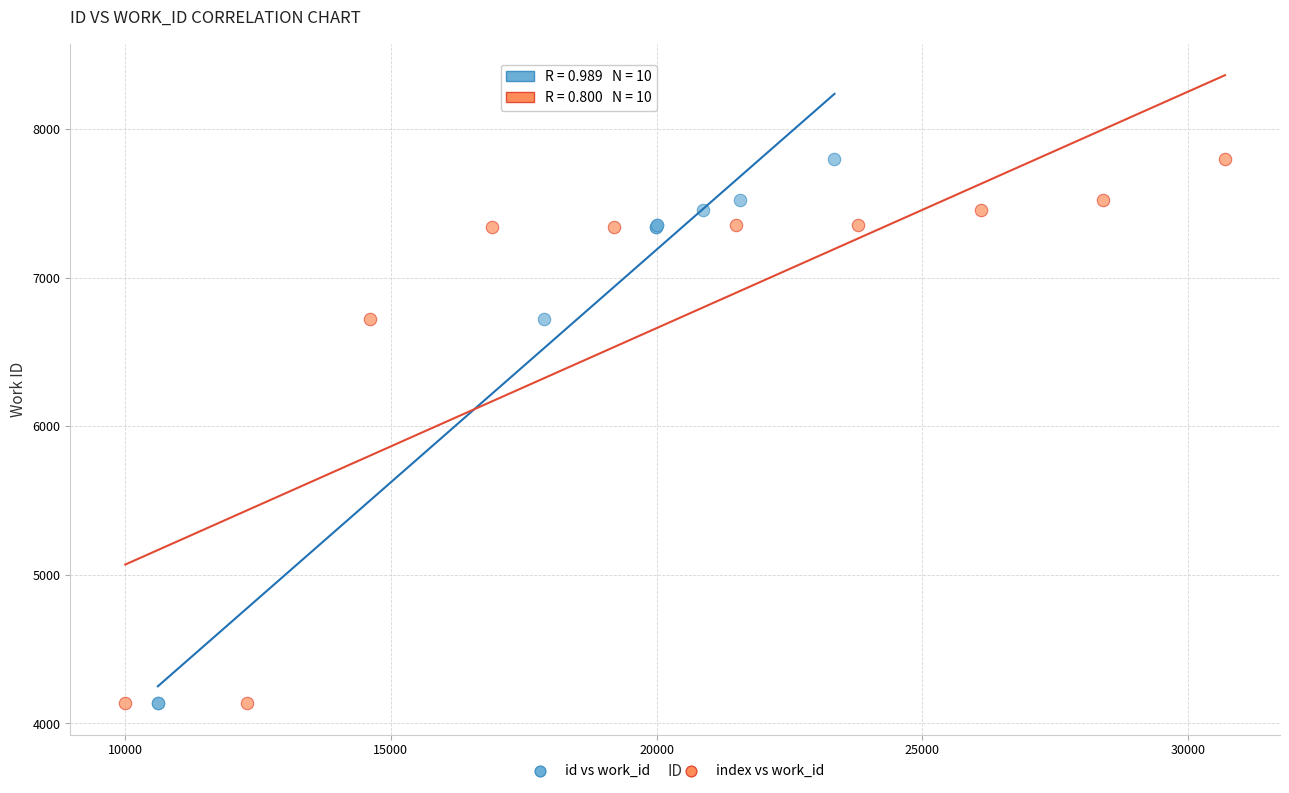

What are all the series names shown in the legend?

id vs work_id, index vs work_id